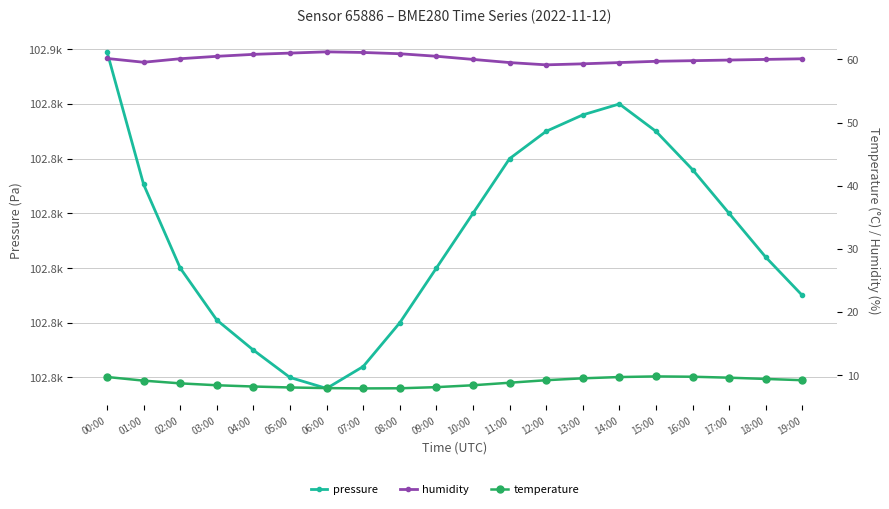

Reading left to right, extract all data points from this chart.

pressure: 00:00=102859.5	01:00=102835.3	02:00=102820.0	03:00=102810.5	04:00=102805.0	05:00=102800.0	06:00=102798.0	07:00=102802.0	08:00=102810.0	09:00=102820.0	10:00=102830.0	11:00=102840.0	12:00=102845.0	13:00=102848.0	14:00=102850.0	15:00=102845.0	16:00=102838.0	17:00=102830.0	18:00=102822.0	19:00=102815.0
humidity: 00:00=60.1	01:00=59.5	02:00=60.1	03:00=60.5	04:00=60.8	05:00=61.0	06:00=61.2	07:00=61.1	08:00=60.9	09:00=60.5	10:00=60.0	11:00=59.5	12:00=59.1	13:00=59.3	14:00=59.5	15:00=59.7	16:00=59.8	17:00=59.9	18:00=60.0	19:00=60.1
temperature: 00:00=9.7	01:00=9.1	02:00=8.7	03:00=8.4	04:00=8.2	05:00=8.1	06:00=8.0	07:00=7.9	08:00=7.9	09:00=8.1	10:00=8.4	11:00=8.8	12:00=9.2	13:00=9.5	14:00=9.7	15:00=9.8	16:00=9.8	17:00=9.6	18:00=9.4	19:00=9.2